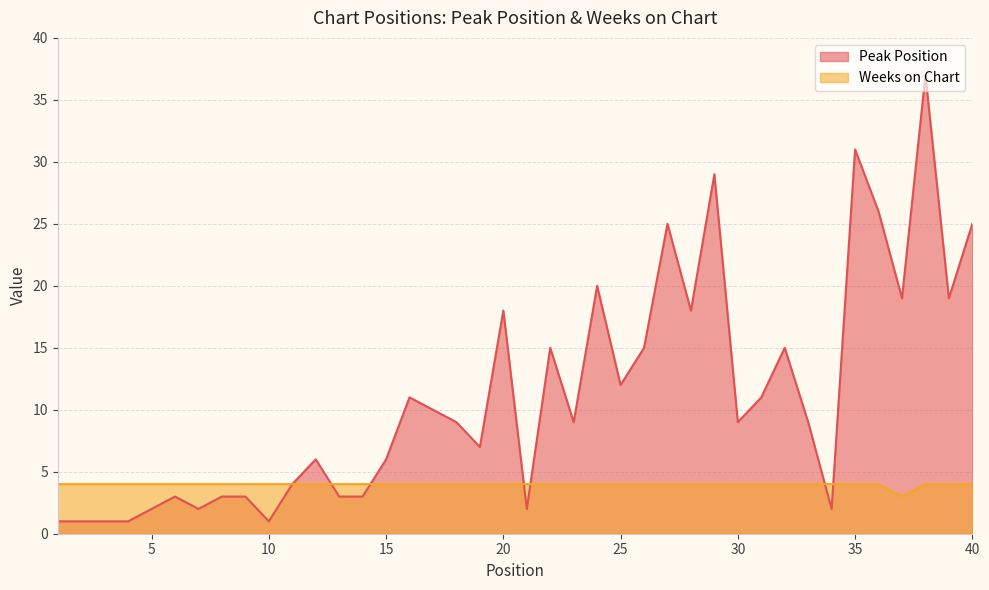

Which series has the largest range (max minus min)?

Peak Position